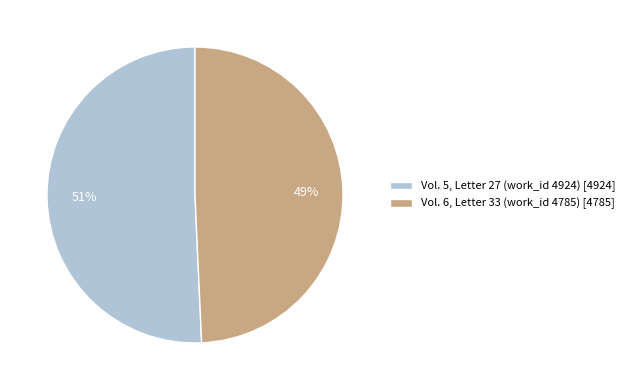

What is the ratio of the value at Vol. 5, Letter 27 (work_id 4924) to the value at Vol. 6, Letter 33 (work_id 4785)?

1.0